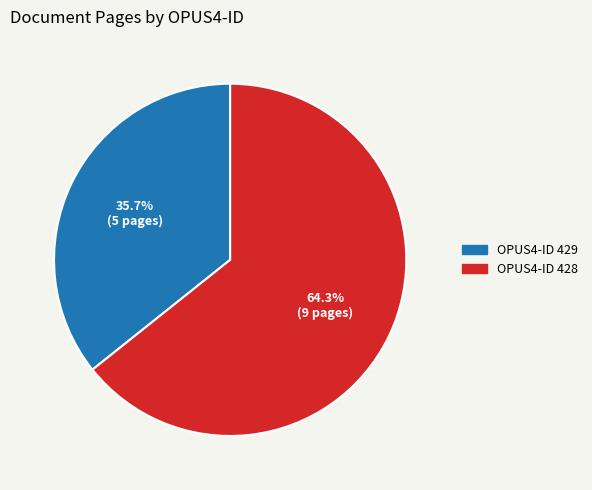

Is there a majority slice in this chart?

Yes